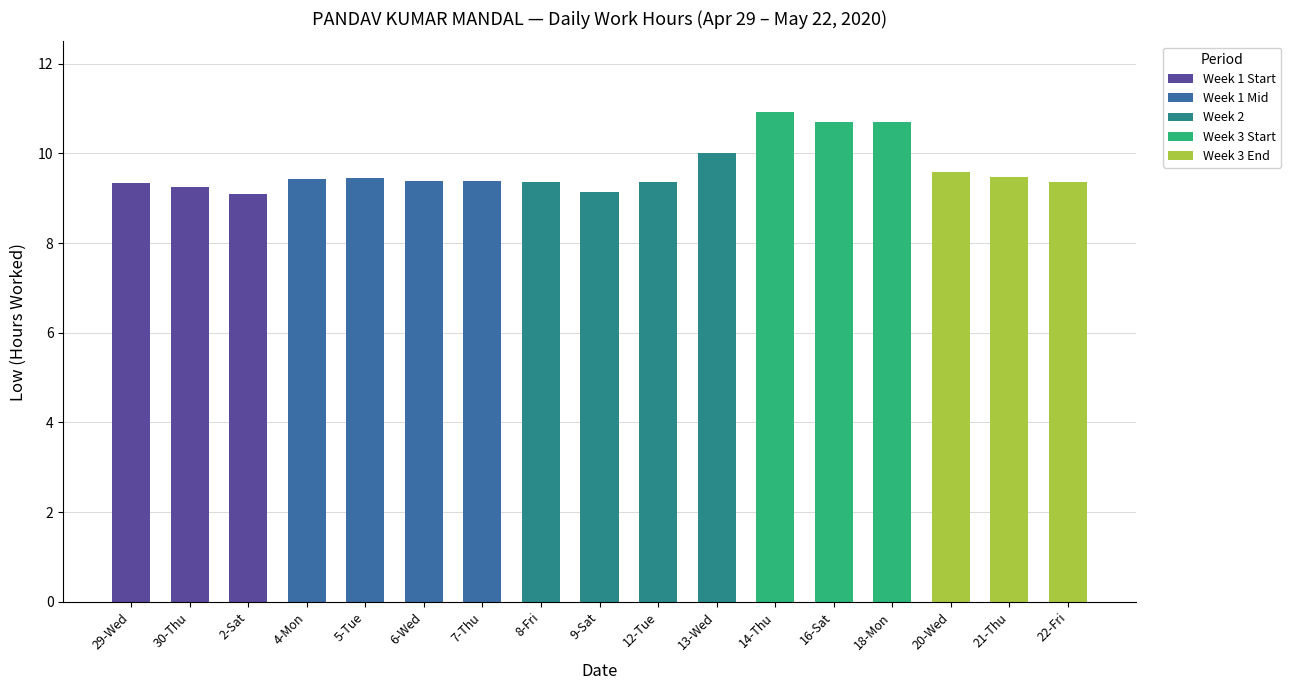

Are the bars horizontal?

No